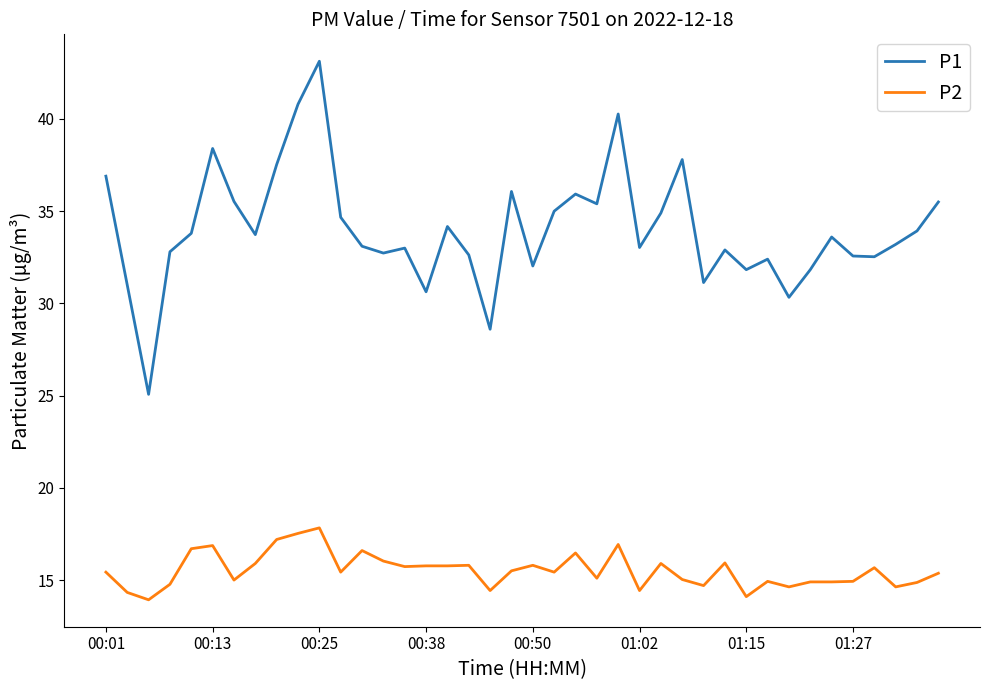

What are all the series names shown in the legend?

P1, P2